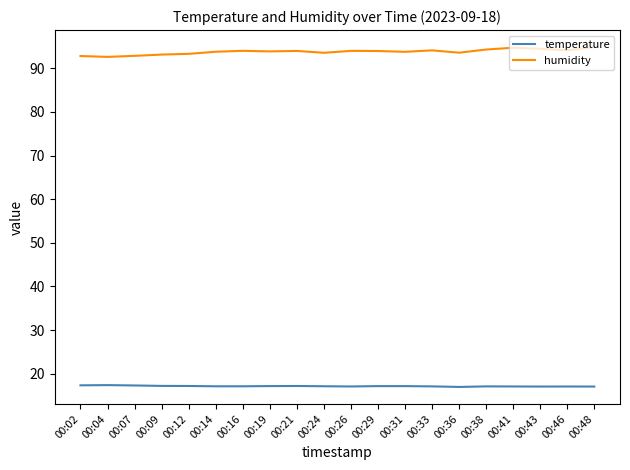

Is the value of temperature at 00:07 greater than the value of humidity at 00:29?

No